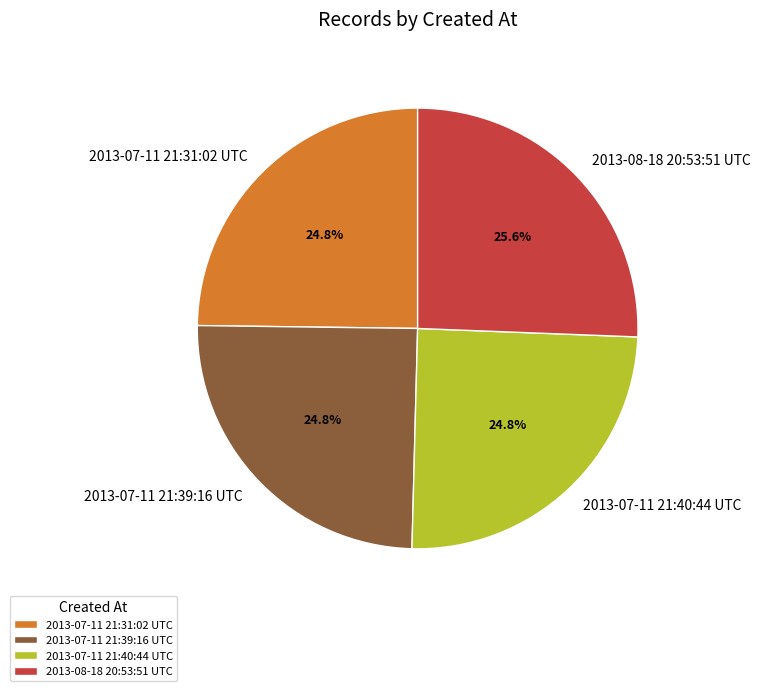

The 2013-07-11 21:31:02 UTC slice represents 17% of the pie. True or false?

False